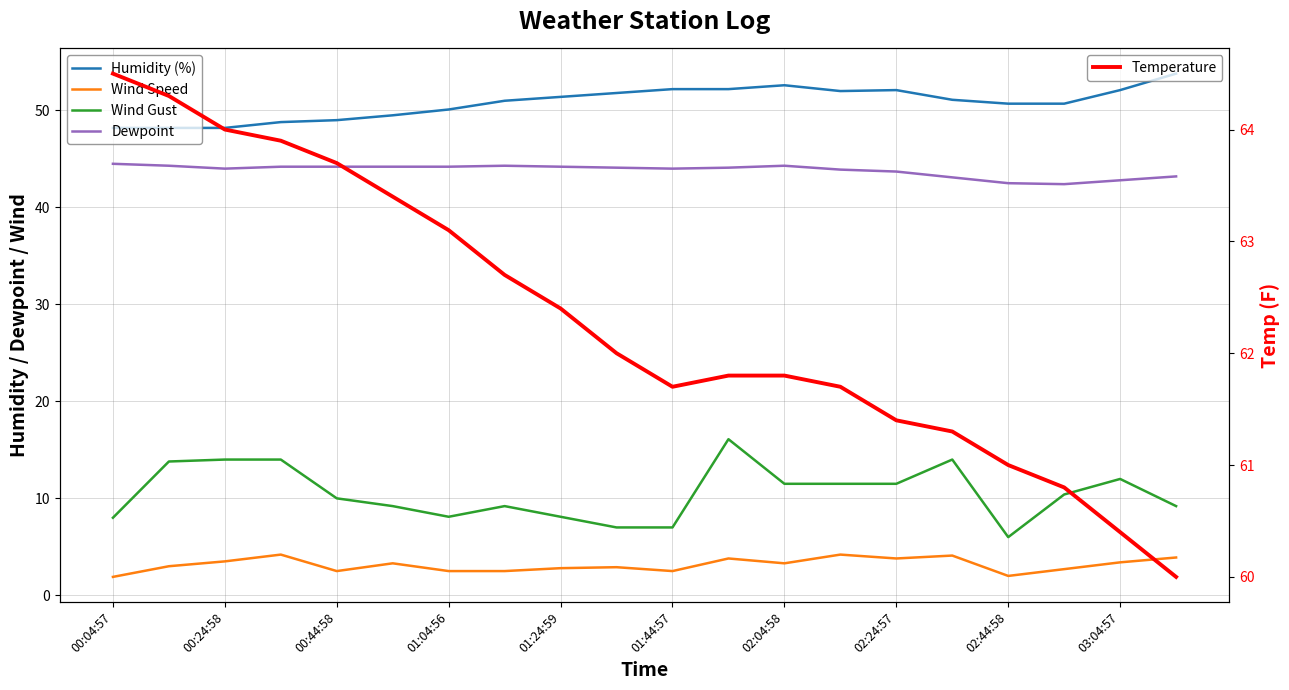

True or false: Temperature and Wind Gust intersect in this chart.

False